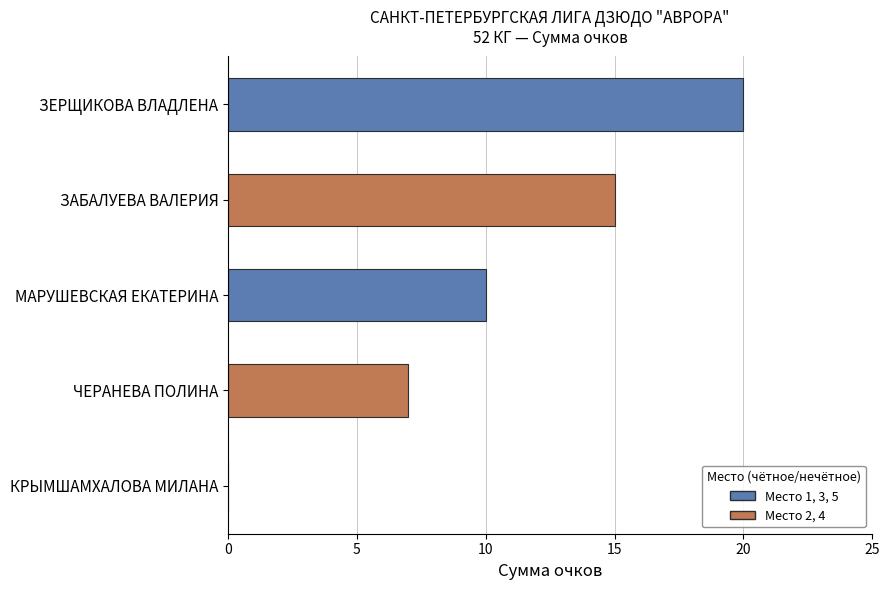

What is the maximum value shown in the chart?

20